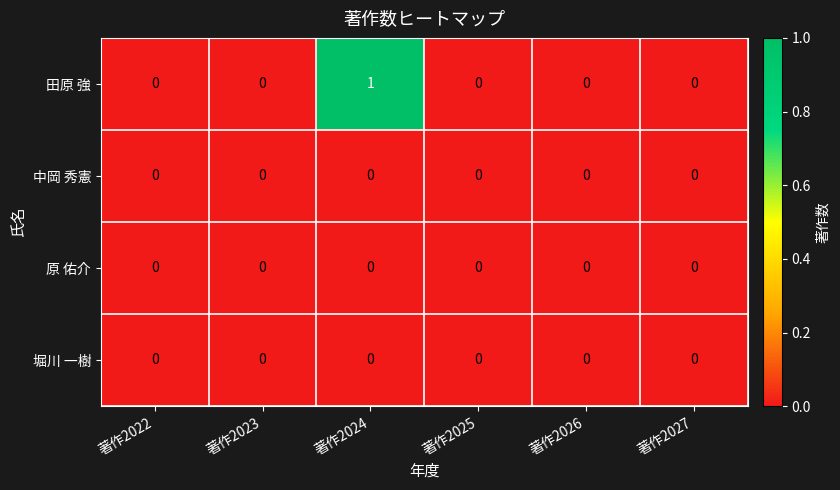

Which category has the highest value across all series?

著作2024